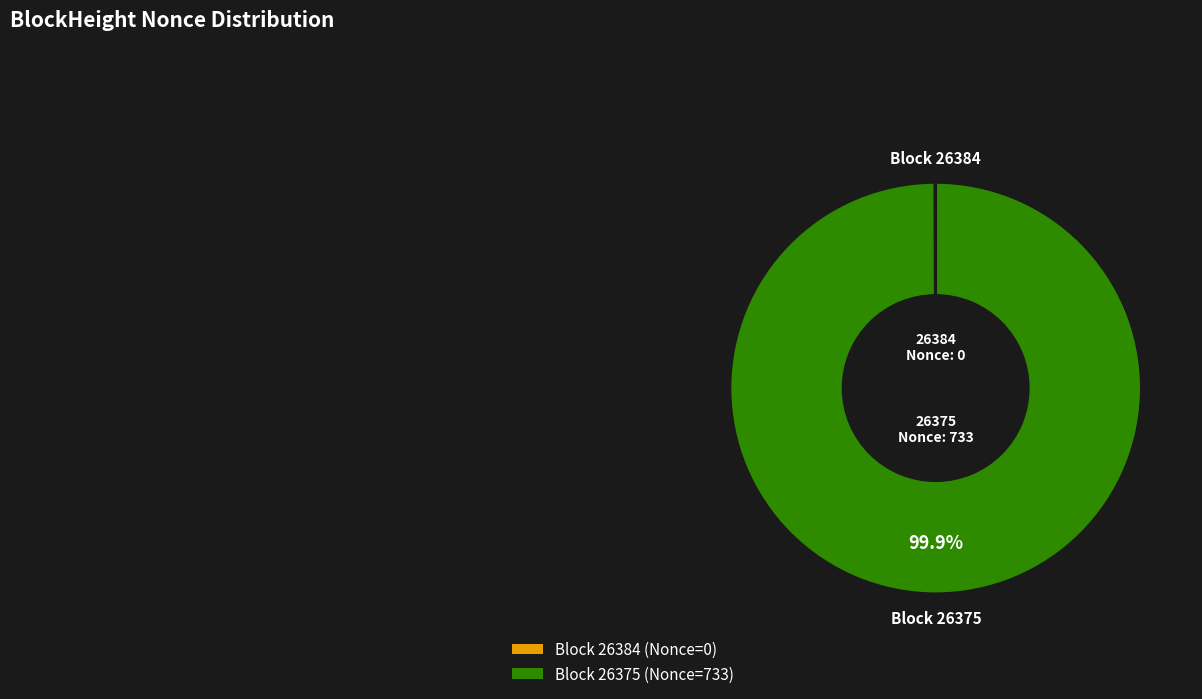

Is there any slice that represents more than half of the pie?

Yes